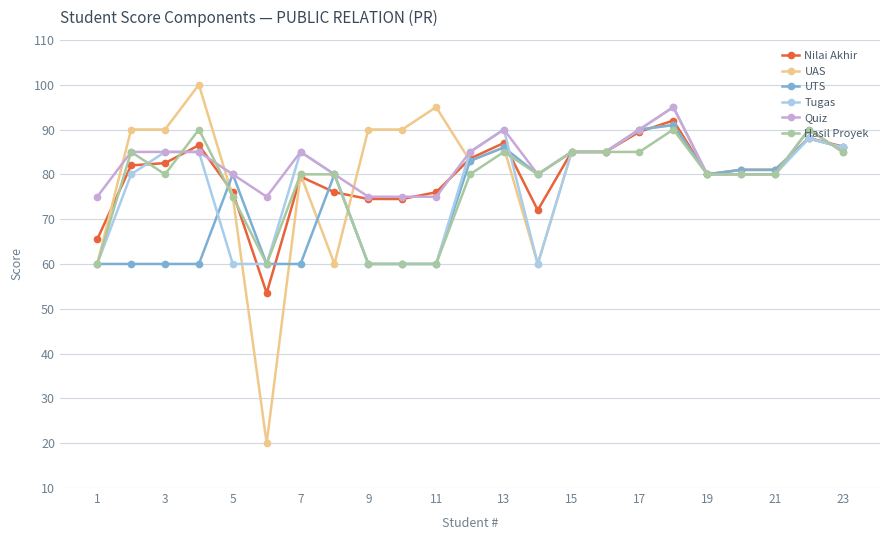

Which series has the largest range (max minus min)?

UAS